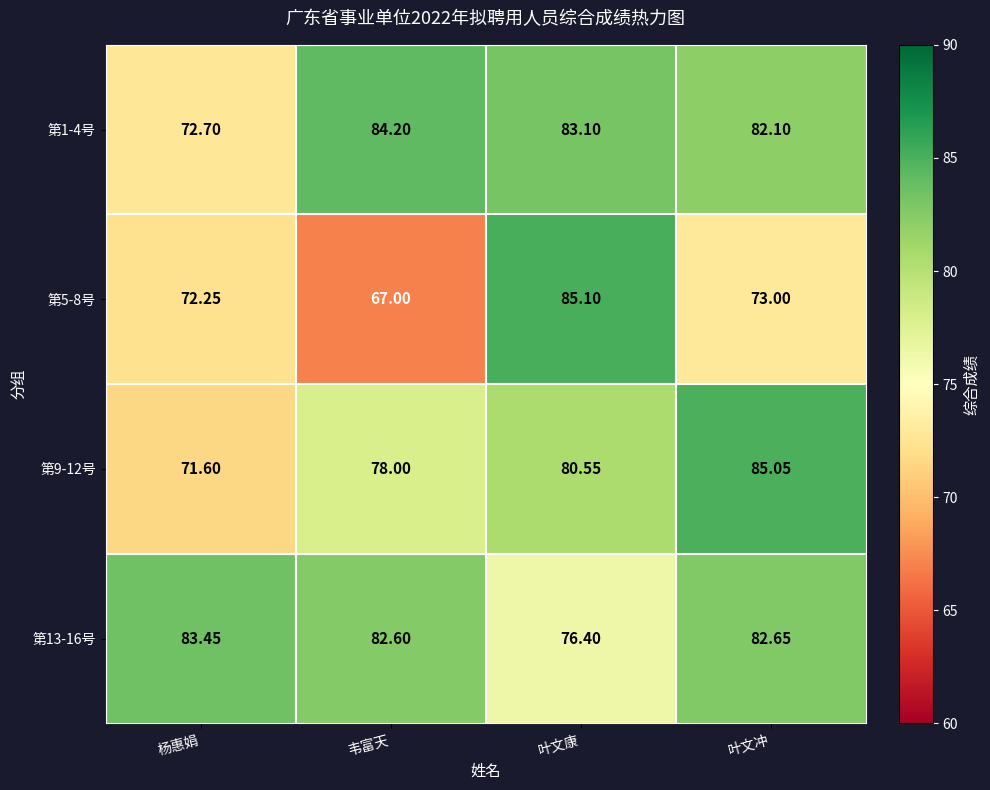

Which label corresponds to the smallest value in the chart?

韦富天